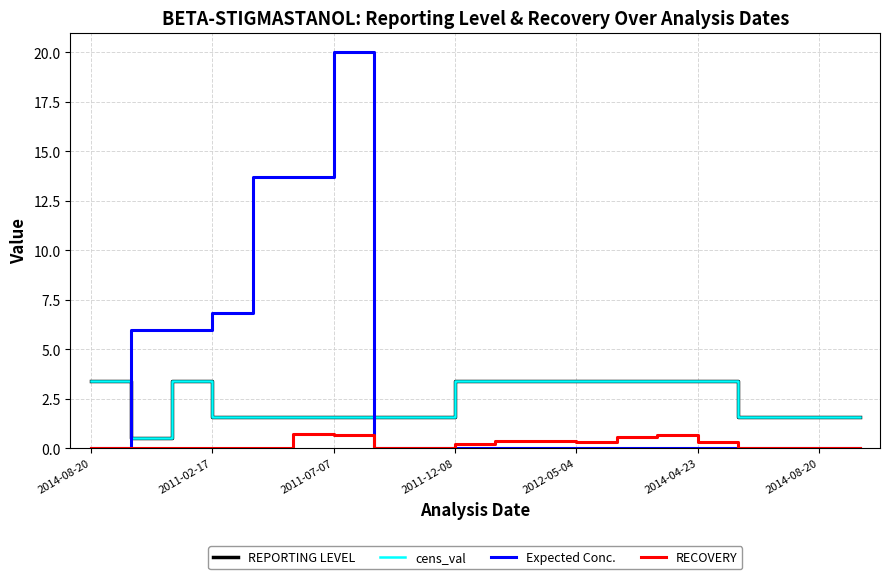

True or false: Expected Conc. has more than 0 points higher than both neighbors.

True